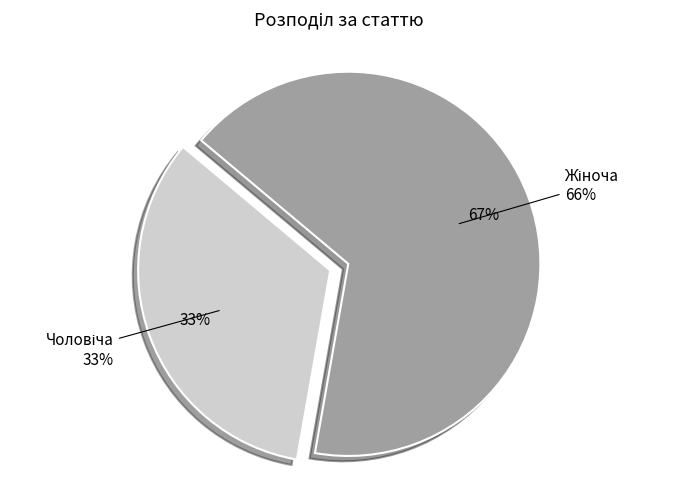

What percentage is the Чоловіча slice, to the nearest percent?

33%